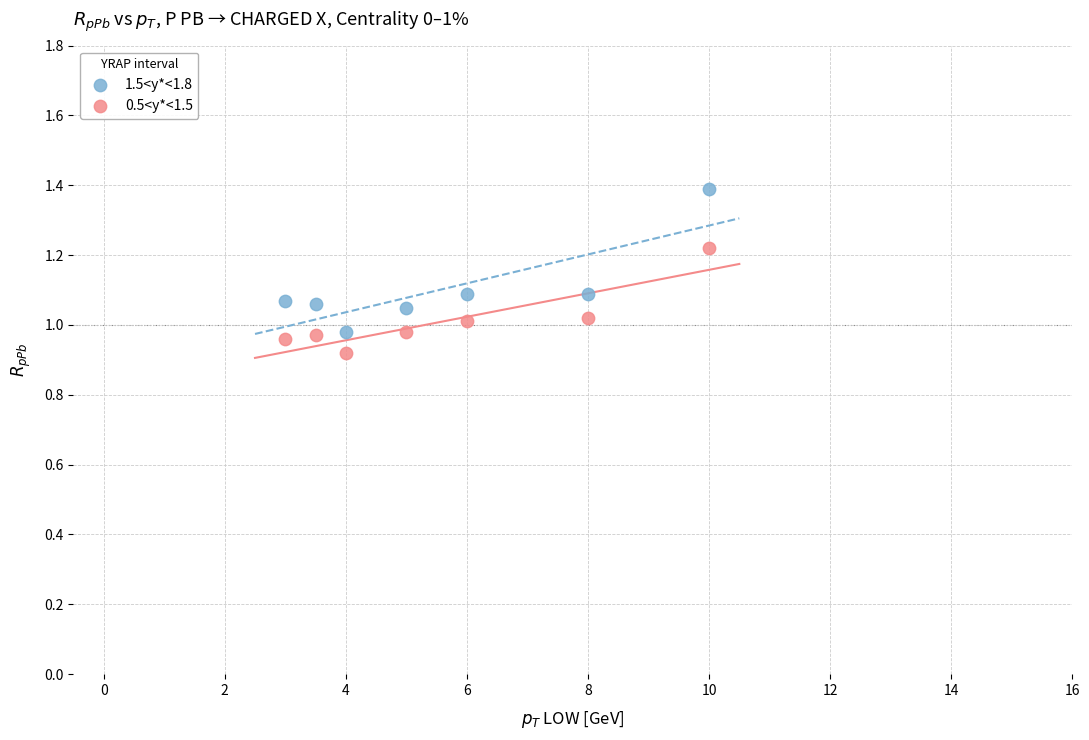

Across all data points, what is the range of X values (max minus min)?

7.0